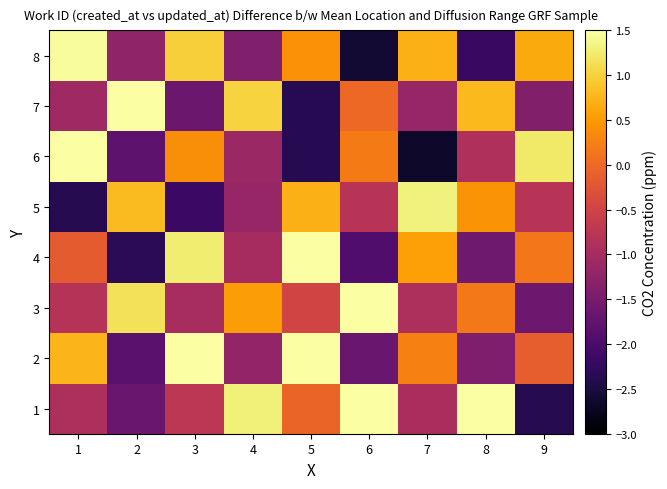

What is the greatest value displayed?

1.9